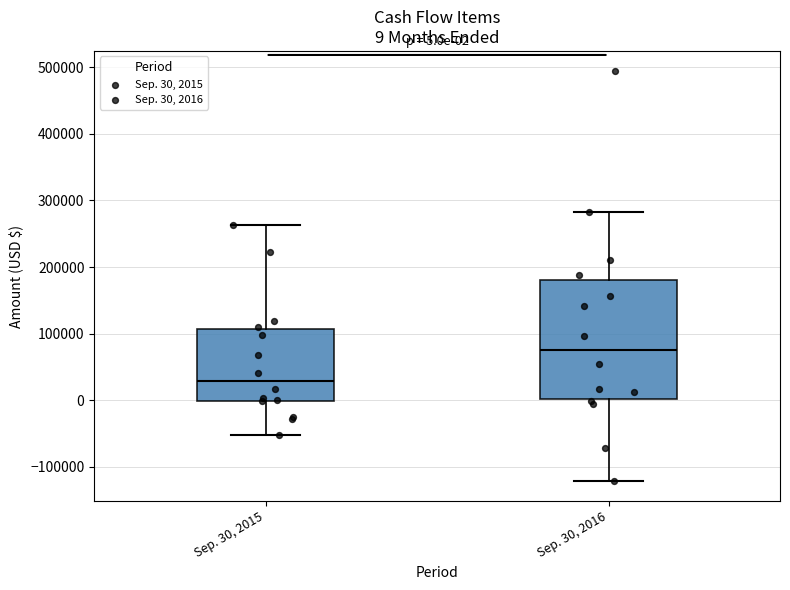

Which box is the tallest, from its lower edge to its upper edge?

Sep. 30, 2016